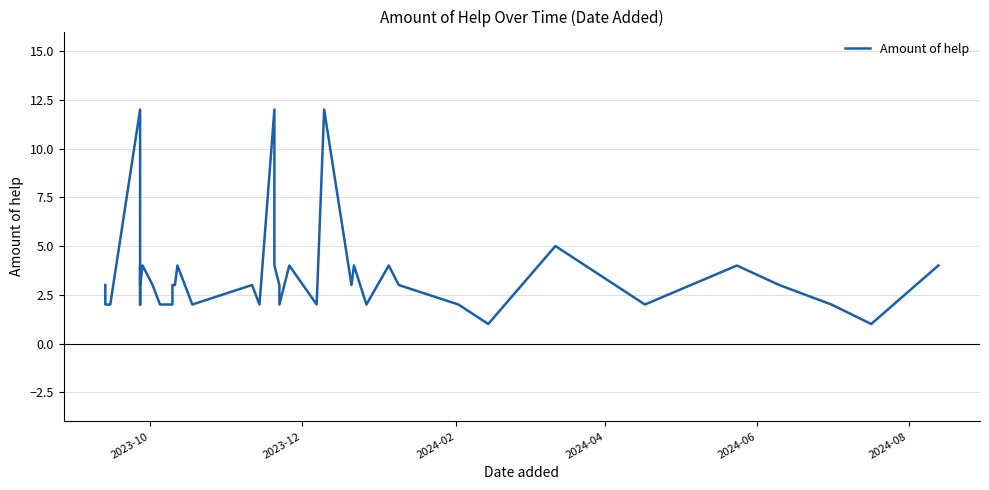

Reading left to right, list all the values displayed in this chart.

3	2	2	12	2	4	3	4	3	2	2	3	3	3	4	2	3	2	12	4	3	2	4	2	12	3	4	2	4	3	2	1	5	3	2	4	3	2	1	4